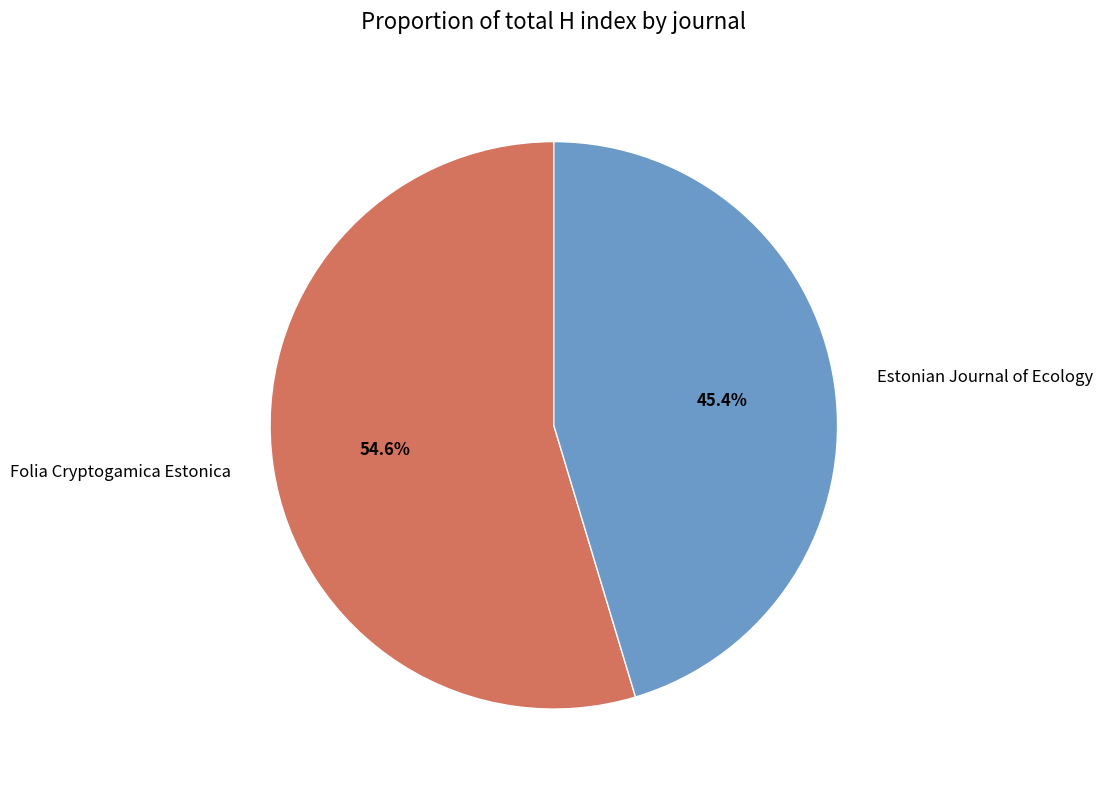

Is it true that Estonian Journal of Ecology is 32% of the pie?

False